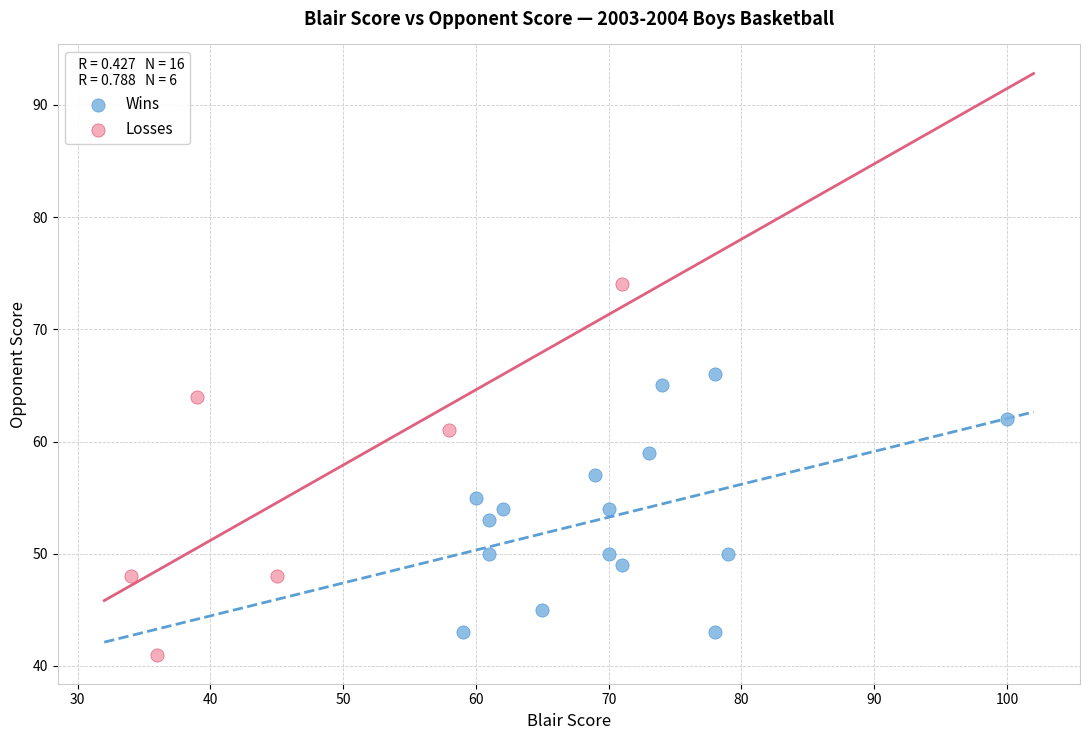

Which series contains the highest Y value?

Losses